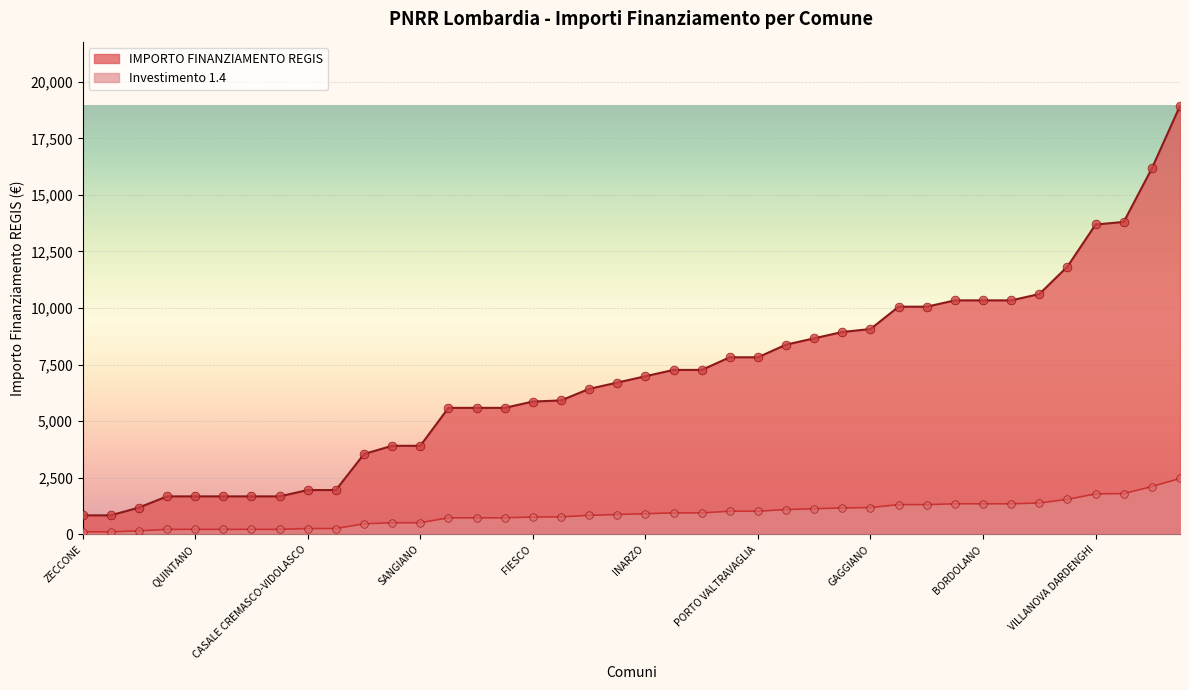

Which series contains the highest Y value?

IMPORTO FINANZIAMENTO REGIS